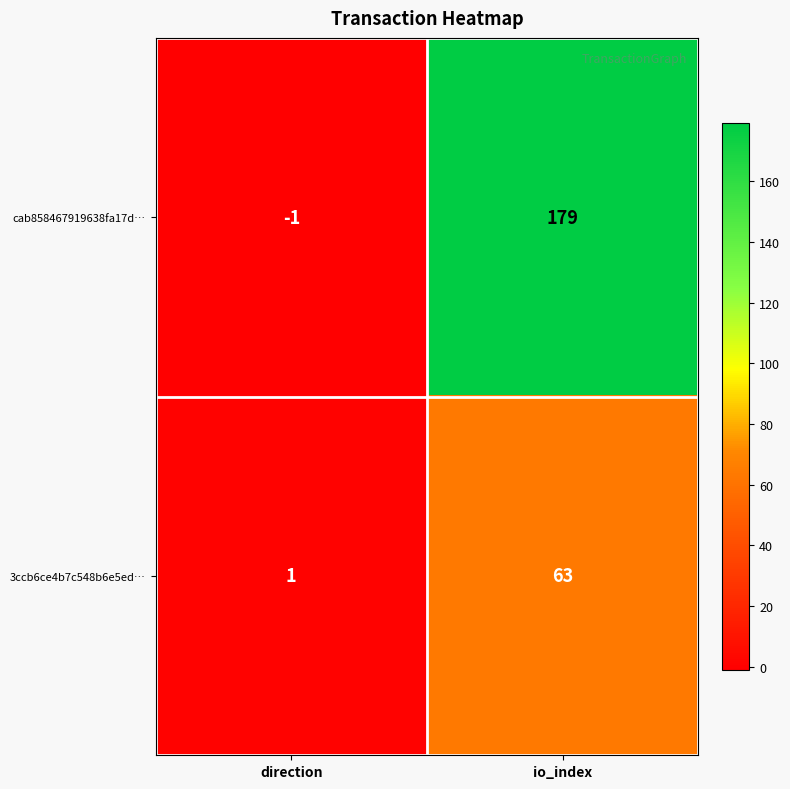

The cab858467919638fa17d… series shows 0 at direction. True or false?

False